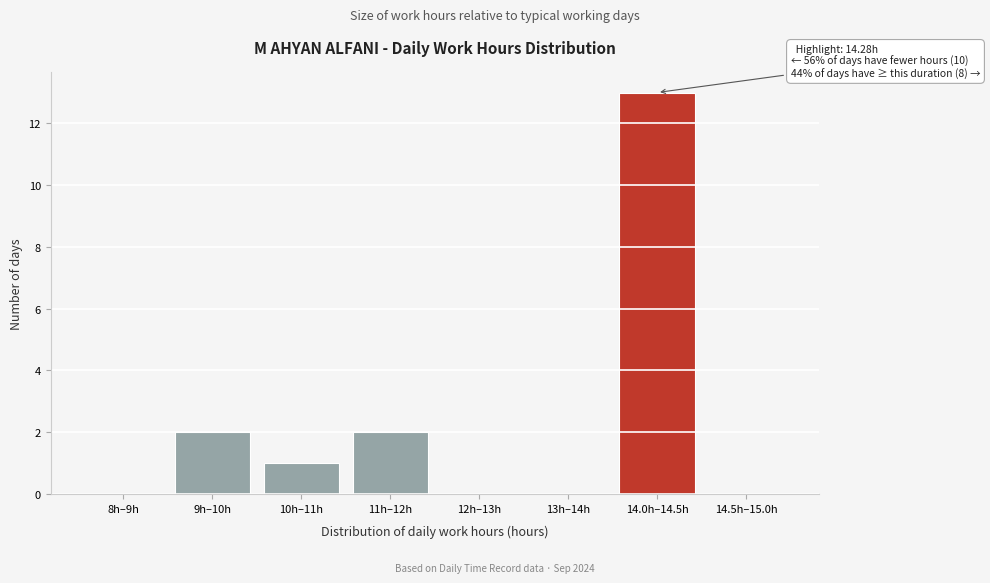

Reading left to right, extract all data points from this chart.

8h–9h=0	9h–10h=2	10h–11h=1	11h–12h=2	12h–13h=0	13h–14h=0	14.0h–14.5h=13	14.5h–15.0h=0